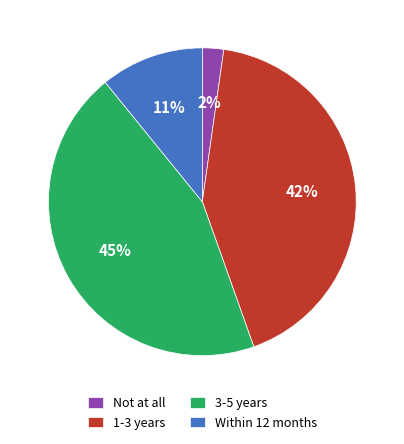

To the nearest percent, what portion does Not at all represent?

2%